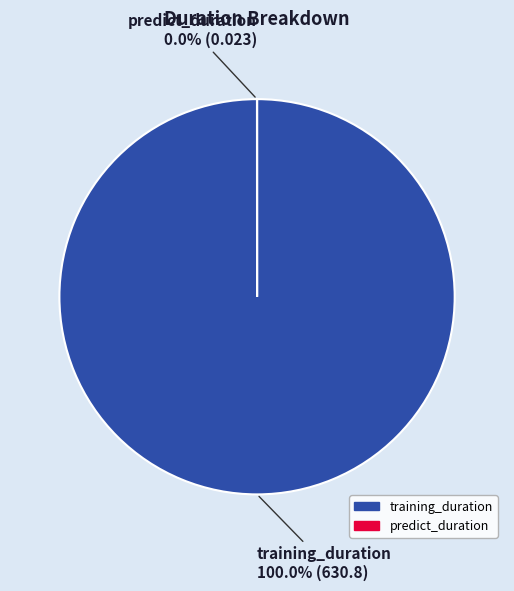

What percentage is the training_duration slice, to the nearest percent?

100%